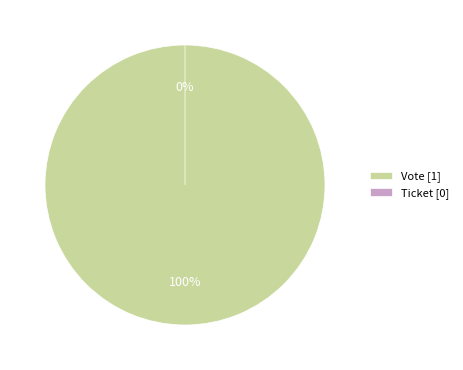

Which slice is the smallest?

Ticket